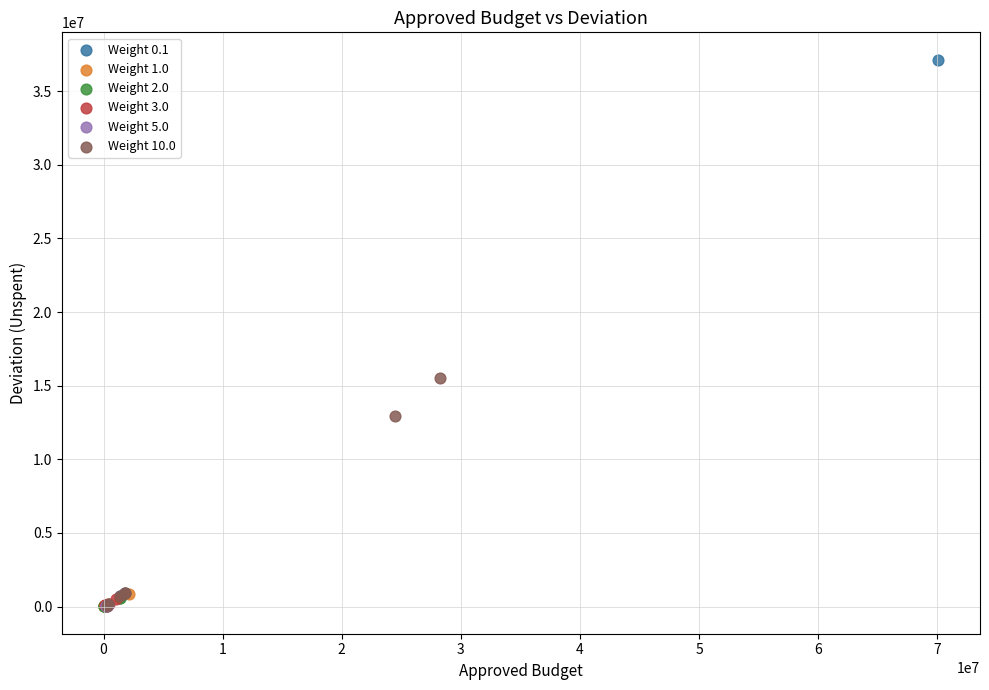

Which series has the largest Y range (max minus min)?

Weight 0.1